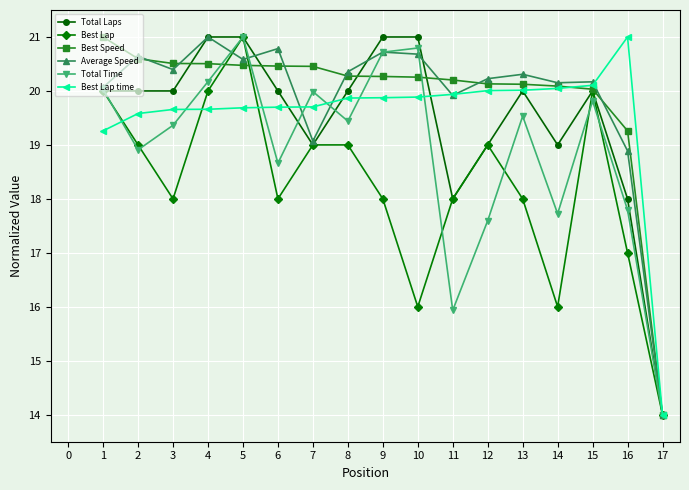

Is this an area chart (filled region under the line)?

No